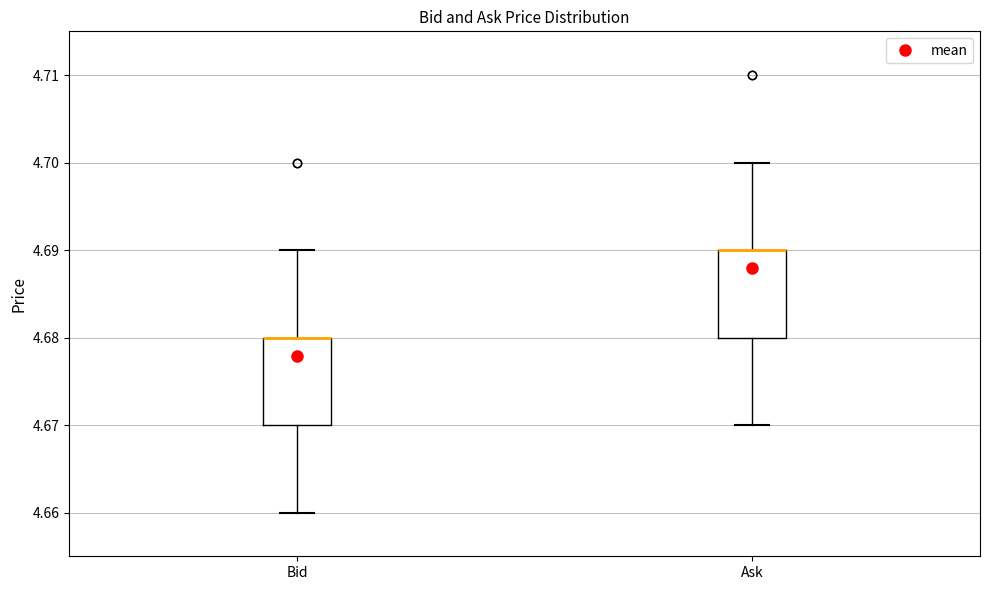

Where does the lower whisker of the box for Ask end on the y-axis? The values are not printed on the chart, so give them approximately, as read against the axis.

4.67